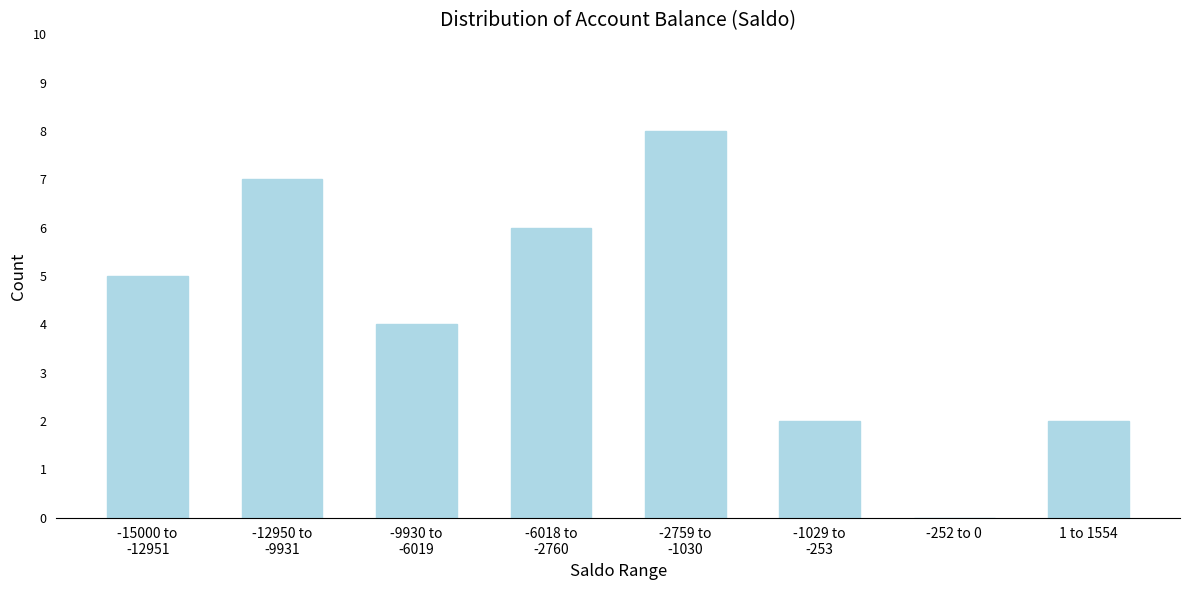

What is the maximum value shown in the chart?

8